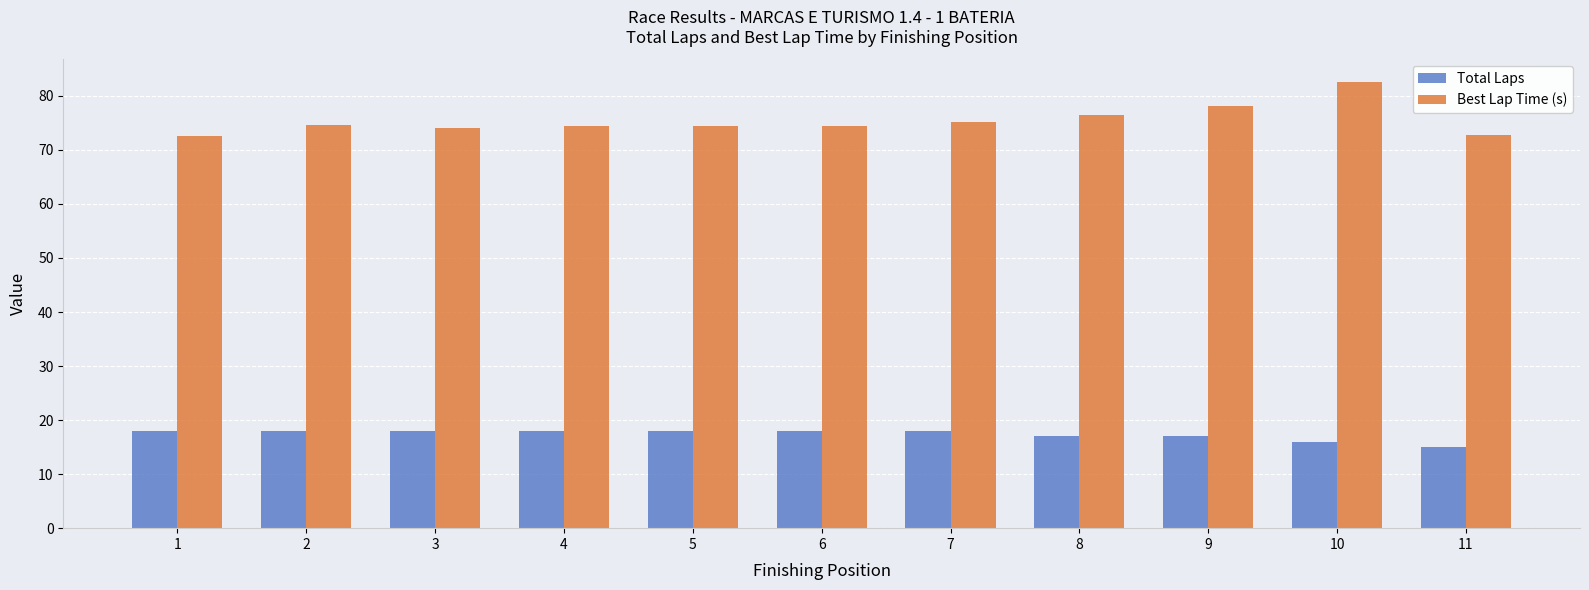

The Total Laps series shows 5.4 at 7. True or false?

False